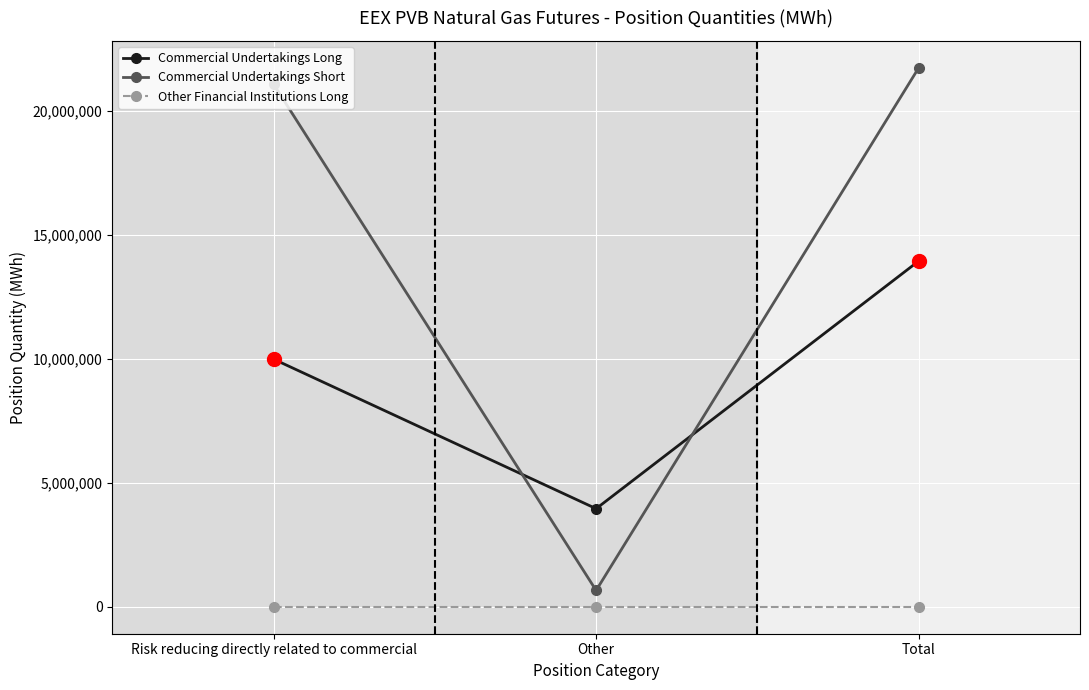

At which label is Commercial Undertakings Short closest to 11196205?

Risk reducing directly related to commercial